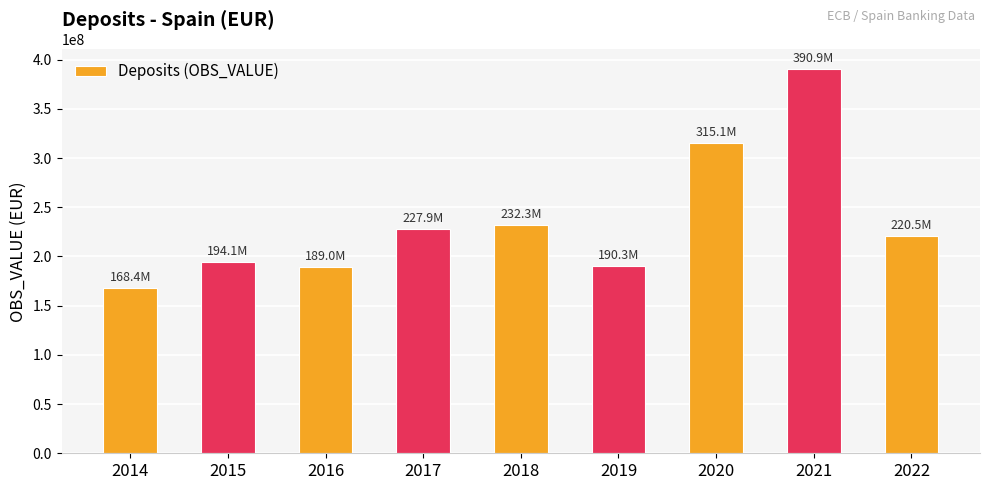

What is the approximate value at 2014, to the nearest 100?

168377600